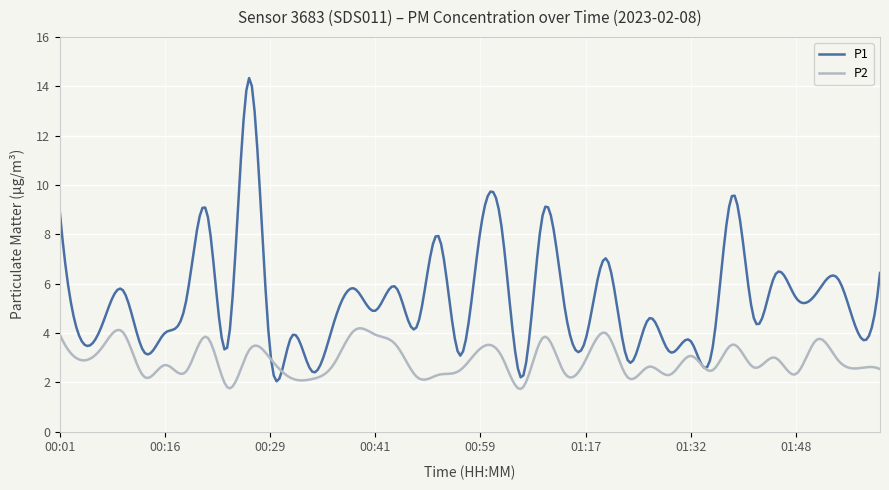

Rank the series by their average value, from highest to lowest.

P1, P2